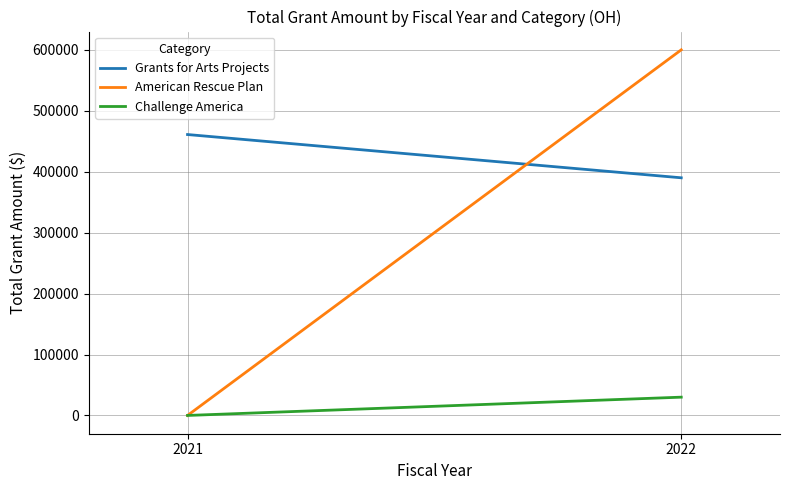

Which has a higher value, 2021 or 2022?

2021